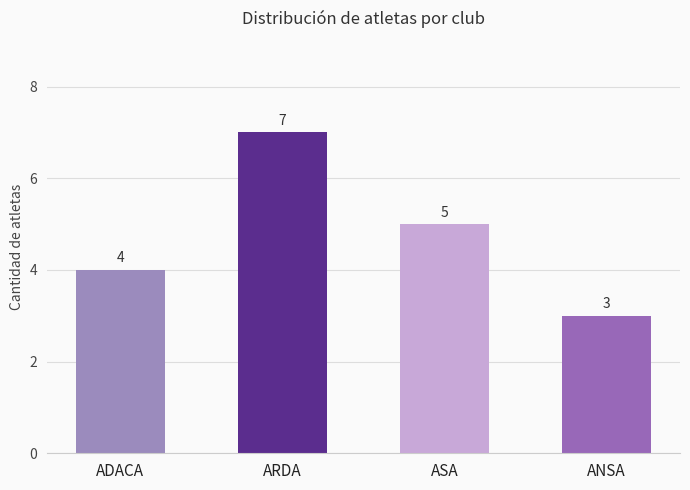

At which label does the data first exceed 5?

ARDA